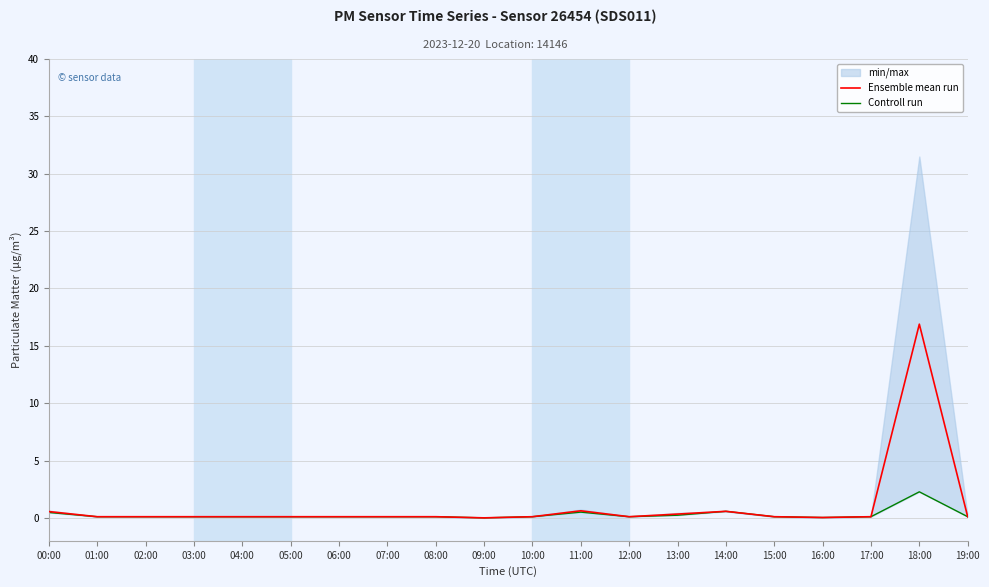

What are all the series names shown in the legend?

Ensemble mean run, Controll run